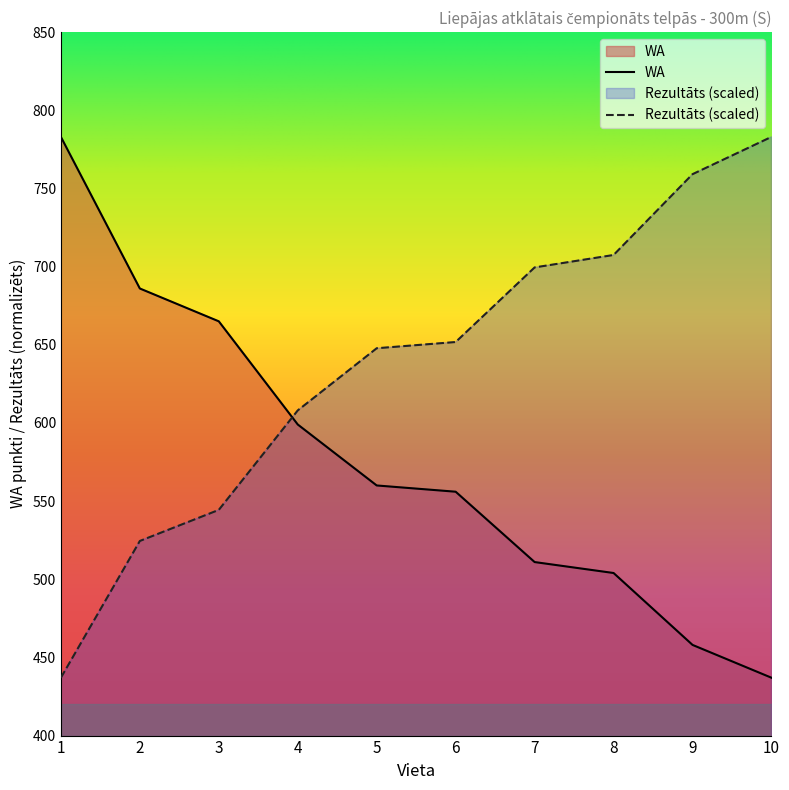

True or false: Rezultāts and WA cross at least once.

True